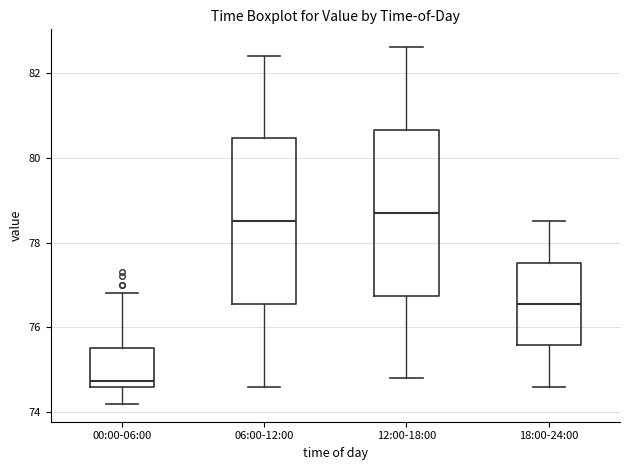

Where does the median line of the box for 06:00-12:00 sit on the y-axis? The values are not printed on the chart, so give them approximately, as read against the axis.

78.6